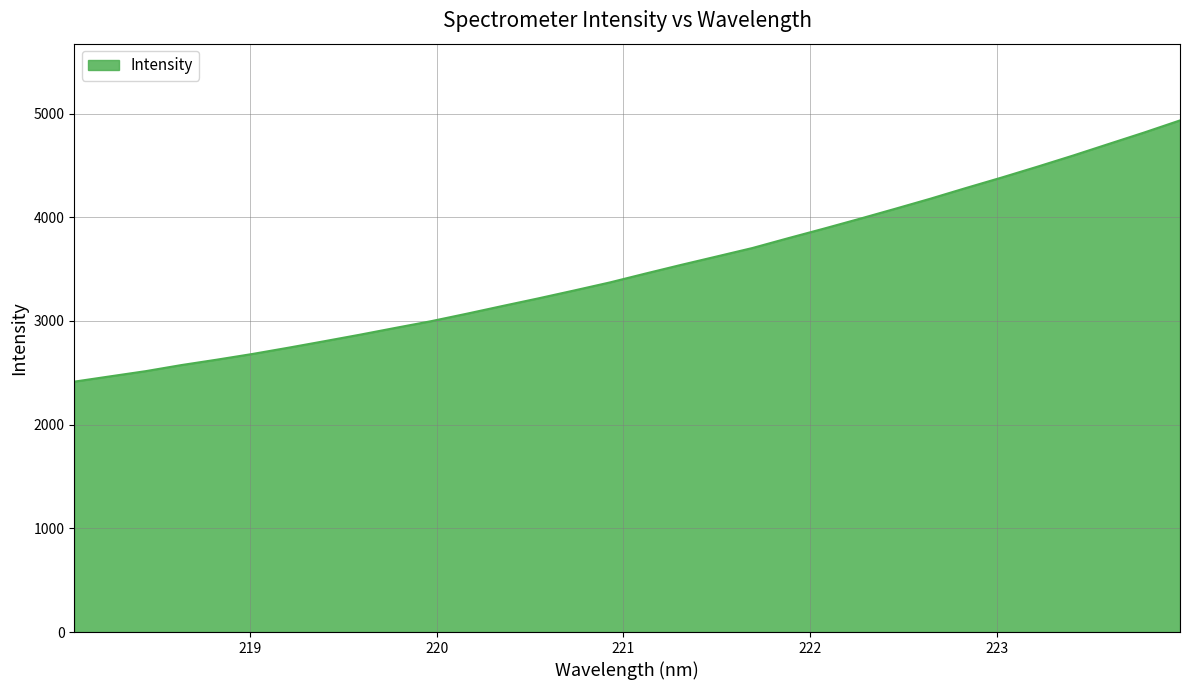

How many lines are shown in the chart?

1